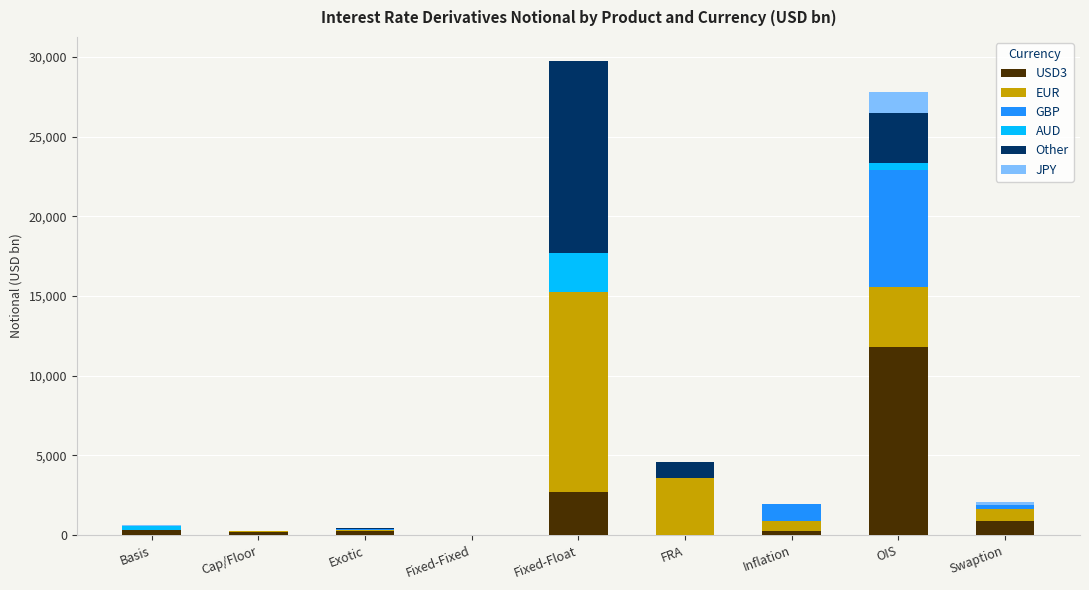

At which label does USD3 reach its peak?

OIS